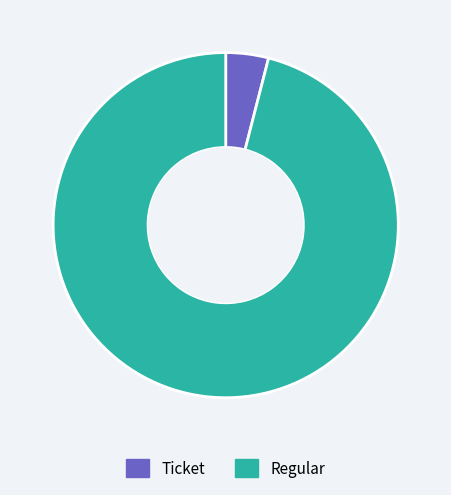

What is the majority slice?

Regular